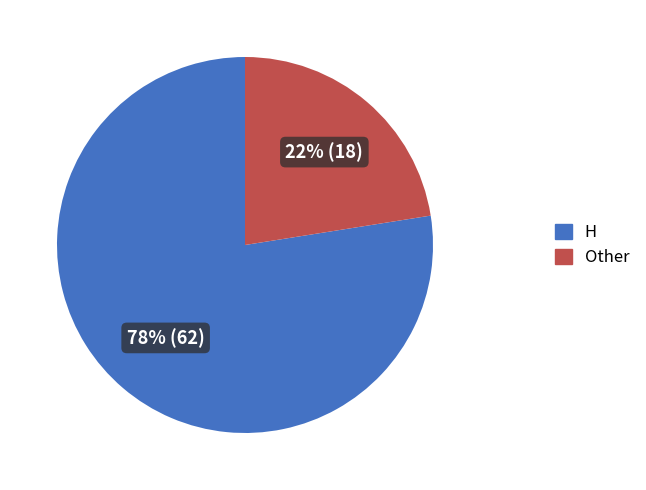

Count the number of slices in the pie.

2